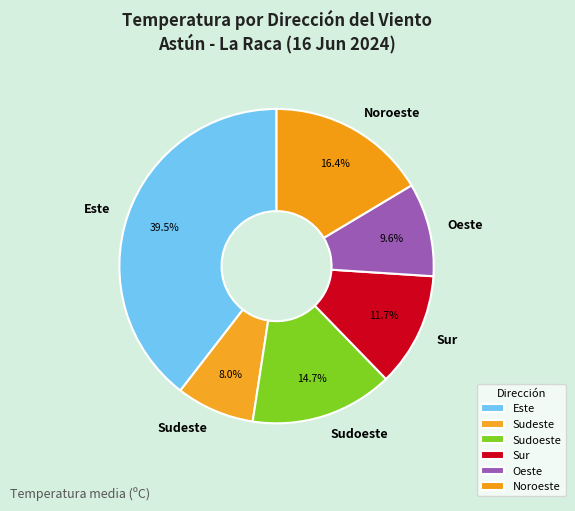

What percentage is the Sudoeste slice, to the nearest percent?

15%